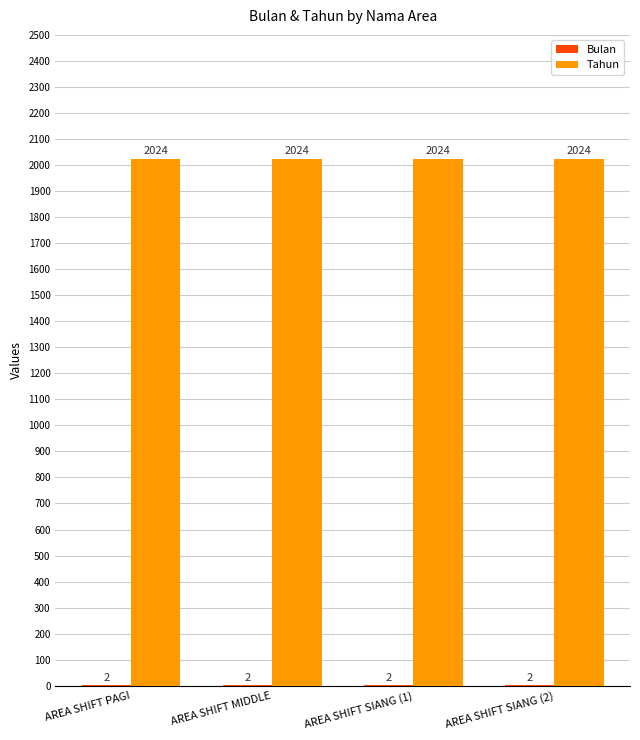

Which series has the largest total across all categories?

Tahun